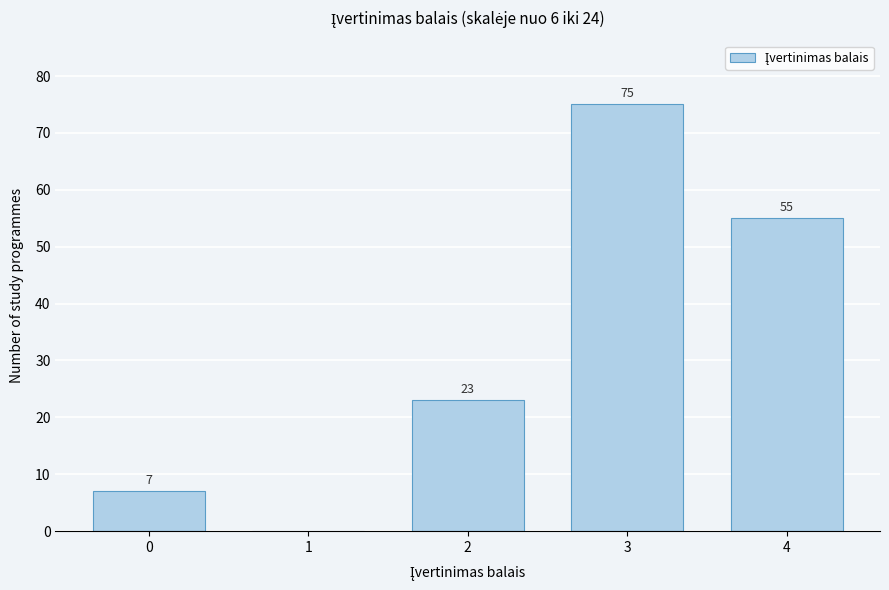

Reading left to right, transcribe all the data shown in this chart.

0=7	1=0	2=23	3=75	4=55